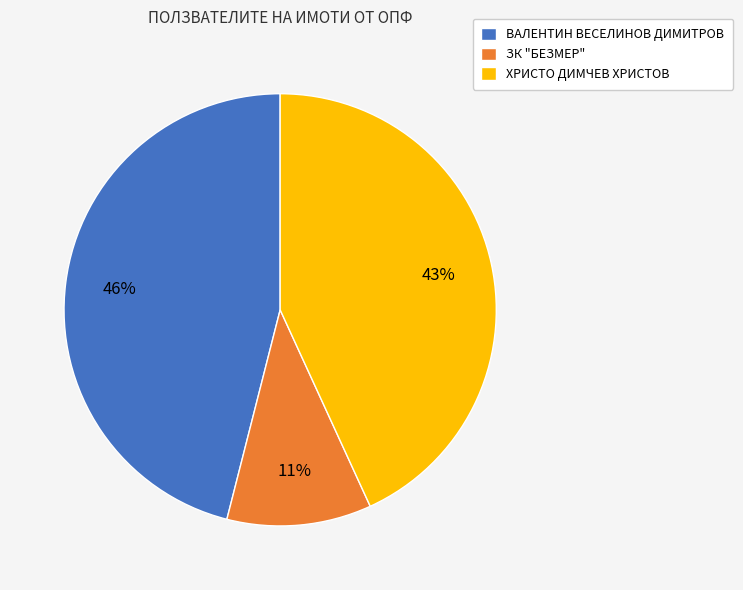

To the nearest percent, what is the combined percentage of ХРИСТО ДИМЧЕВ ХРИСТОВ and ЗК "БЕЗМЕР"?

54%